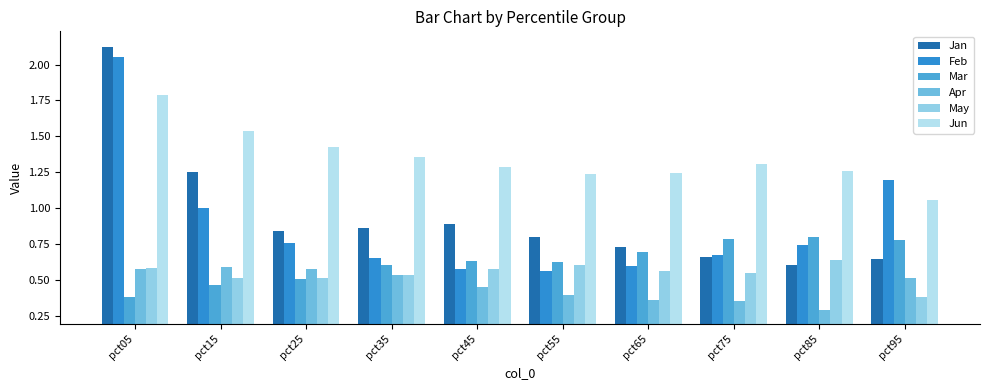

Count the number of categories in the chart.

10